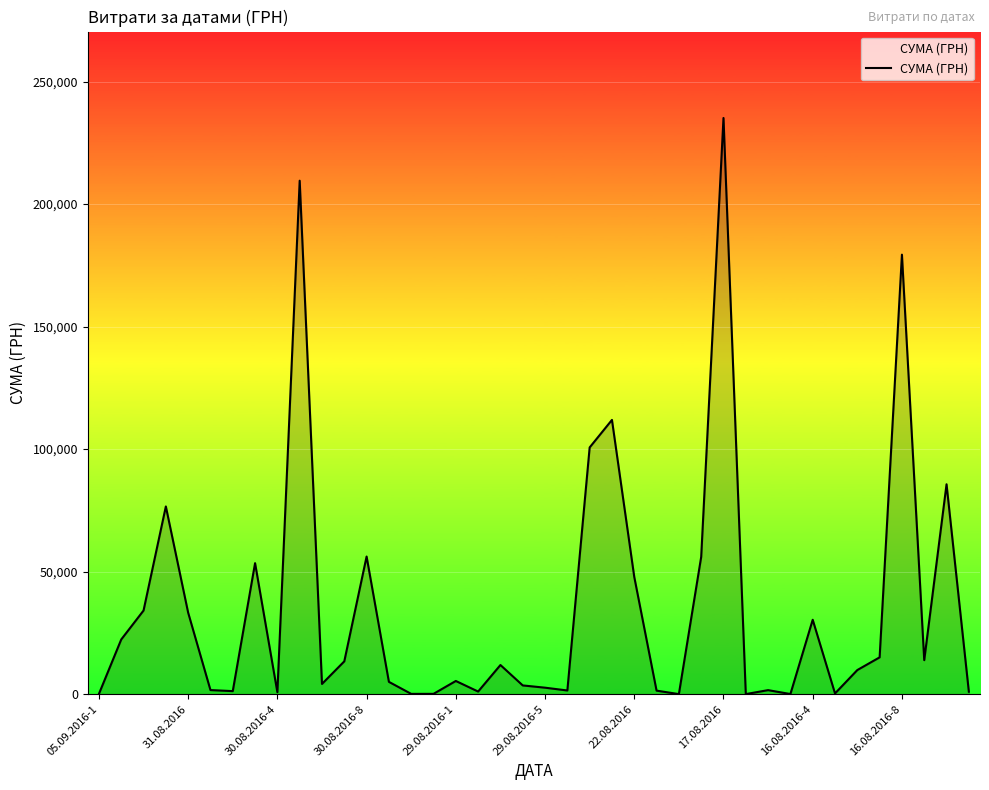

What is the difference between the maximum and minimum values?

235101.5